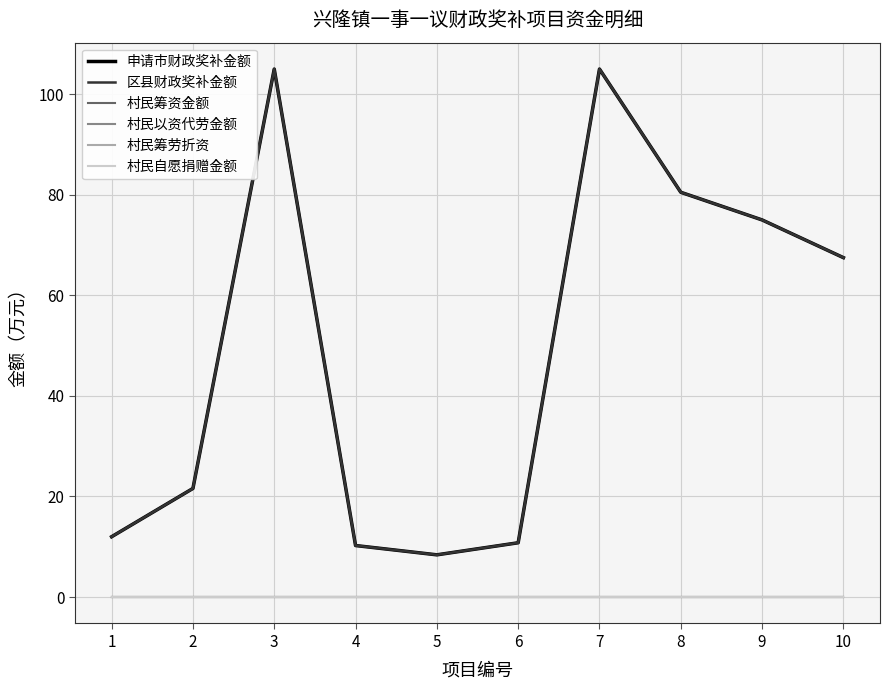

Is it true that 区县财政奖补金额 equals 67.5 at 10?

True